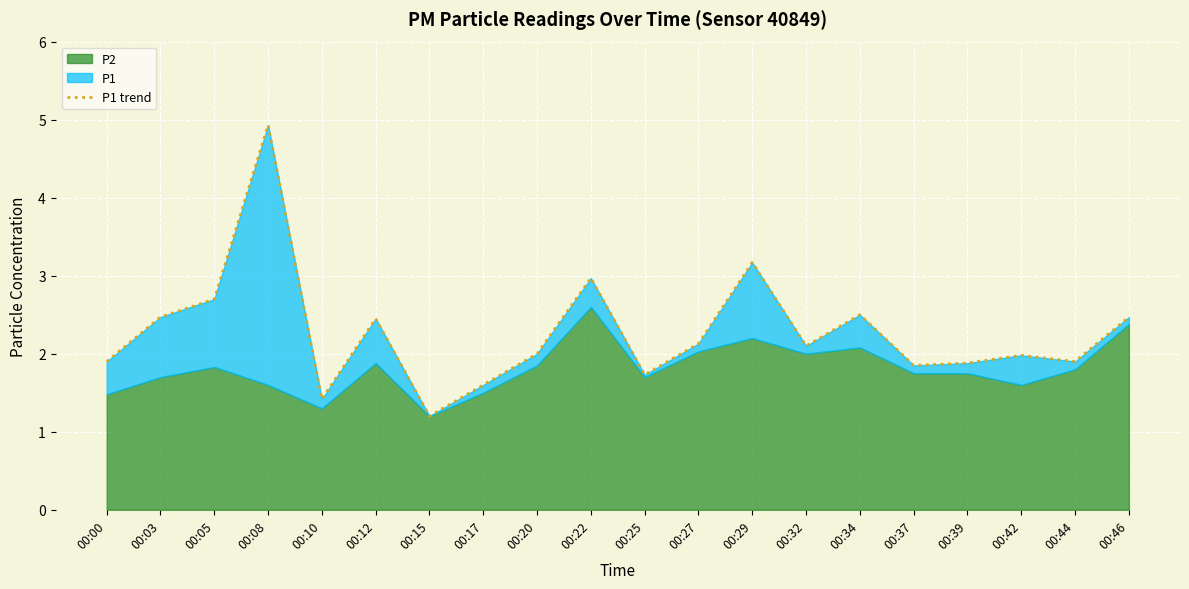

Where does the data first go above 2?

00:03